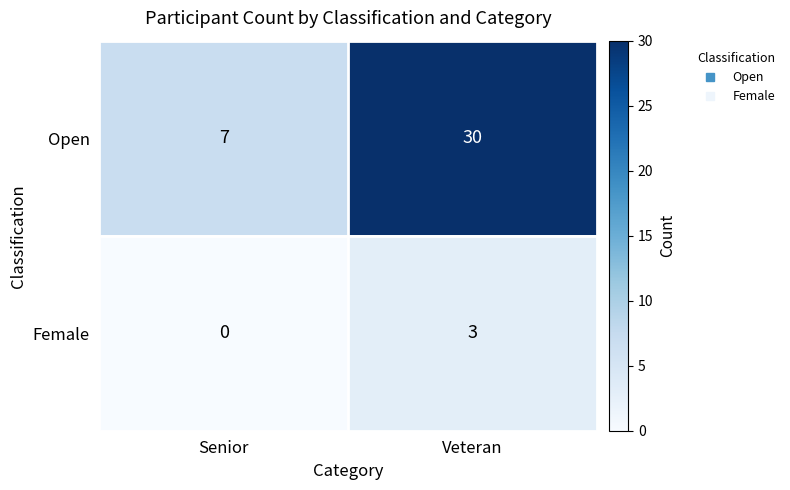

Where is Female nearest to the value 1?

Senior